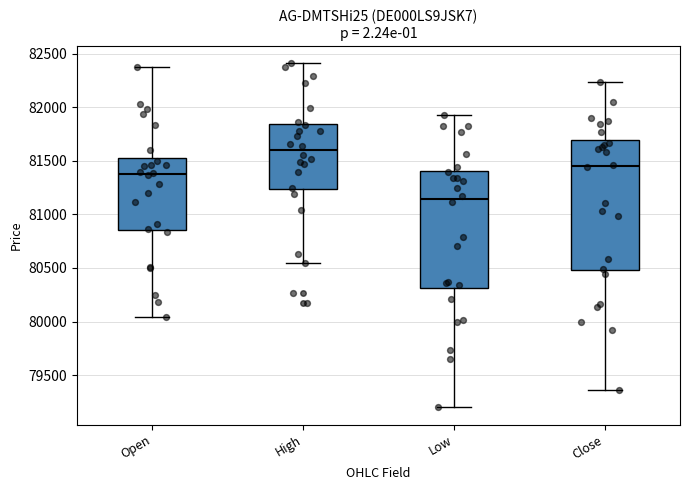

Reading left to right, transcribe this box plot: for each box, give where its median line is, the range the box spans, and where its two whiskers end, as read against the y-axis. The values are not printed on the chart, so give them approximately, as read against the axis.

Open: median 81350, box 80850 to 81500, whiskers 80050 to 82350
High: median 81600, box 81250 to 81850, whiskers 80550 to 82400
Low: median 81150, box 80300 to 81400, whiskers 79200 to 81950
Close: median 81450, box 80500 to 81700, whiskers 79350 to 82250